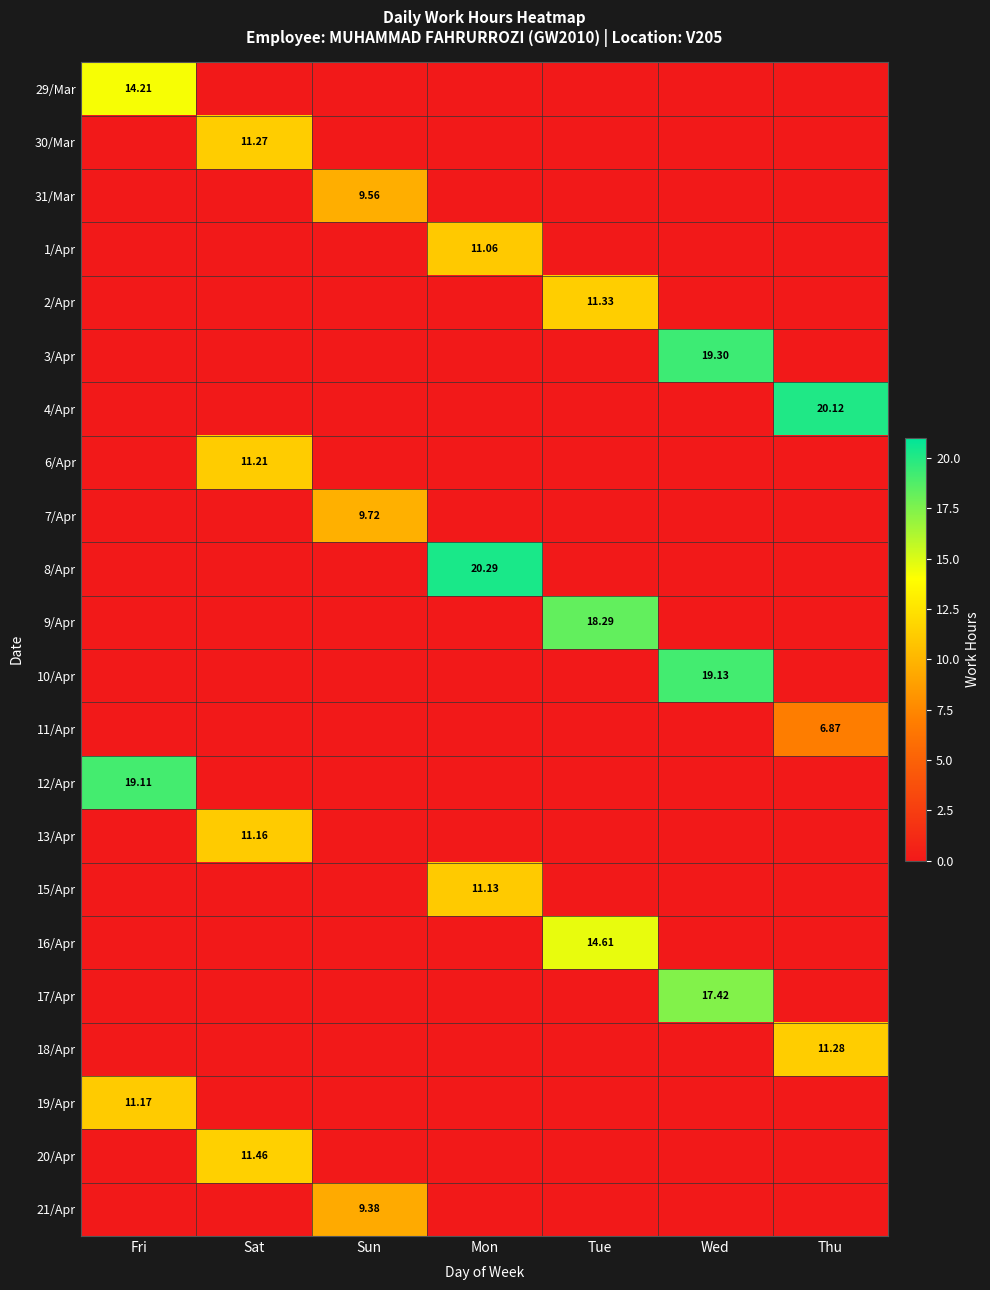

Which label corresponds to the largest value in the chart?

Mon